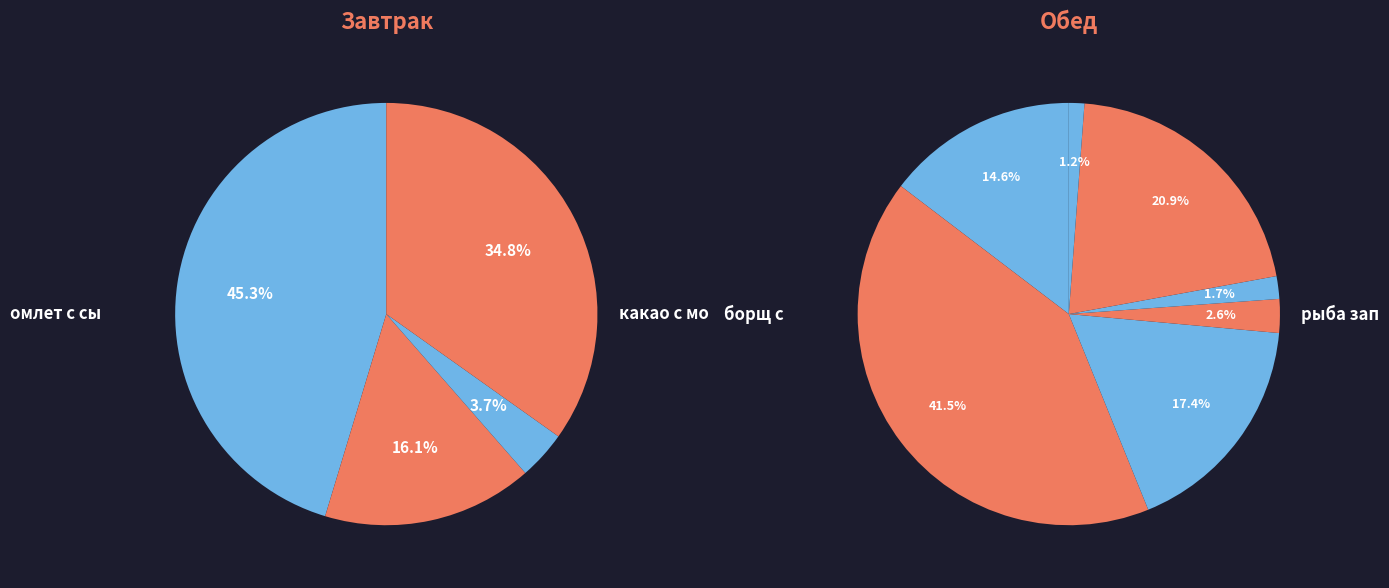

Does any single category account for the majority?

No